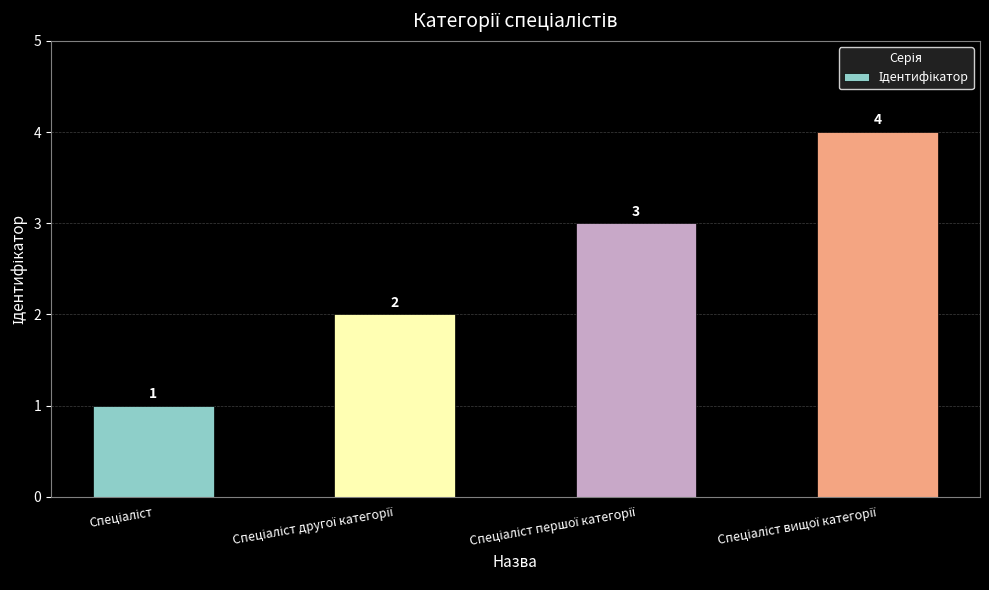

Count the values in the range 2 to 4.

3